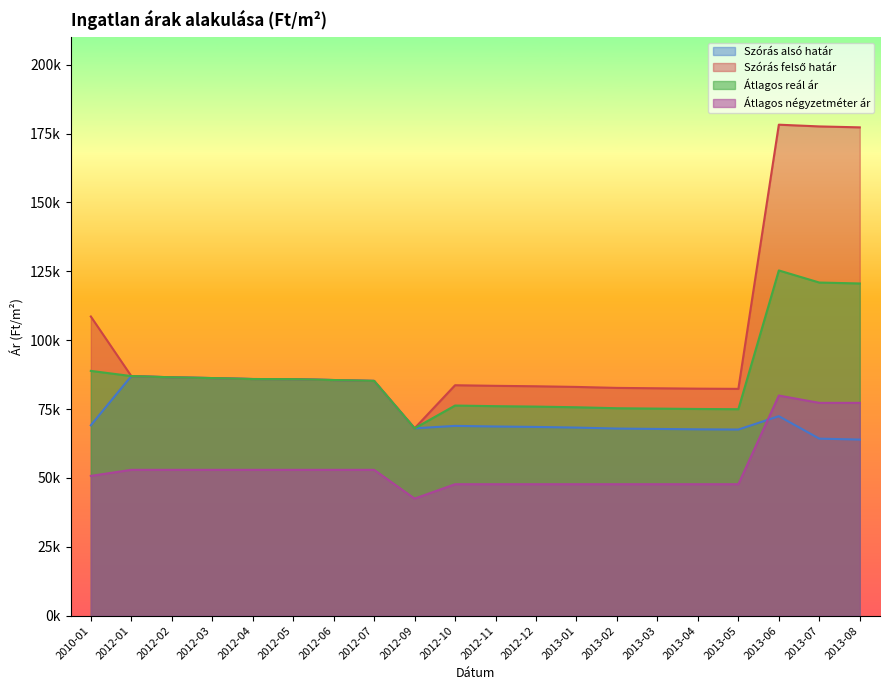

At which category is the sum across all series the highest?

2013-06